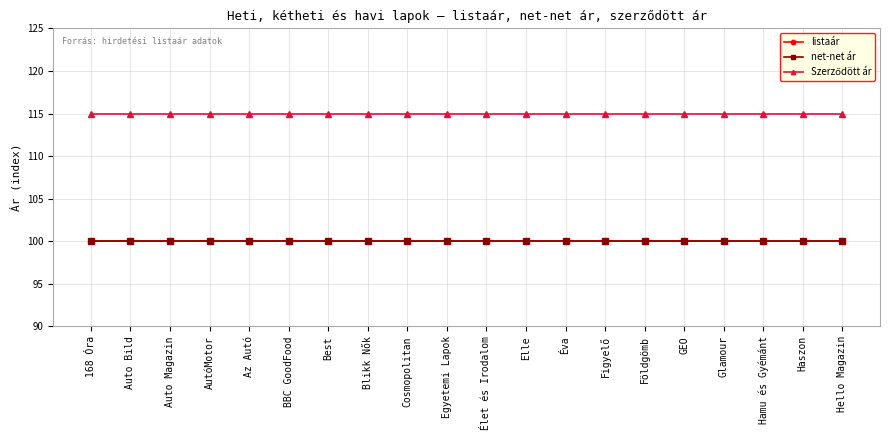

Is this an area chart (filled region under the line)?

No